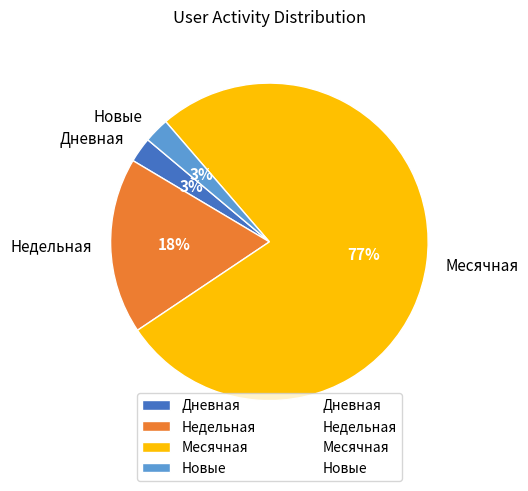

Which category has the biggest portion of the pie?

Месячная